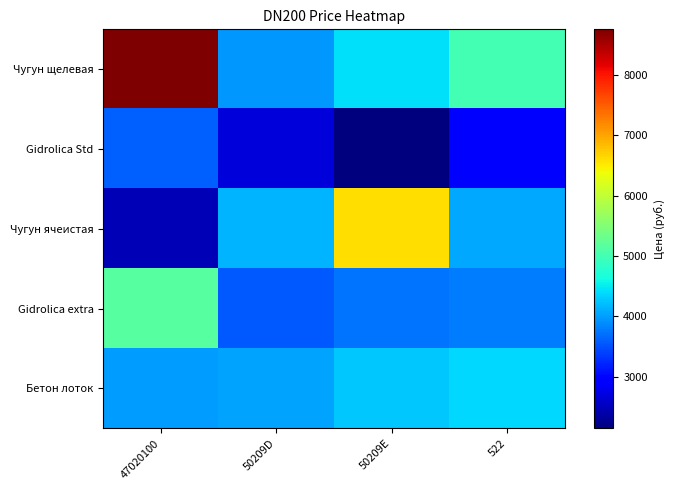

Reading left to right, list all the values displayed in this chart.

Чугун щелевая: 47020100=8760	50209D=3972	50209E=4440	522=4987
Gidrolica Std: 47020100=3600	50209D=2676	50209E=2144	522=2904
Чугун ячеистая: 47020100=2464	50209D=4140	50209E=6600	522=4080
Gidrolica extra: 47020100=5160	50209D=3552	50209E=3732	522=3792
Бетон лоток: 47020100=3984	50209D=4056	50209E=4272	522=4368